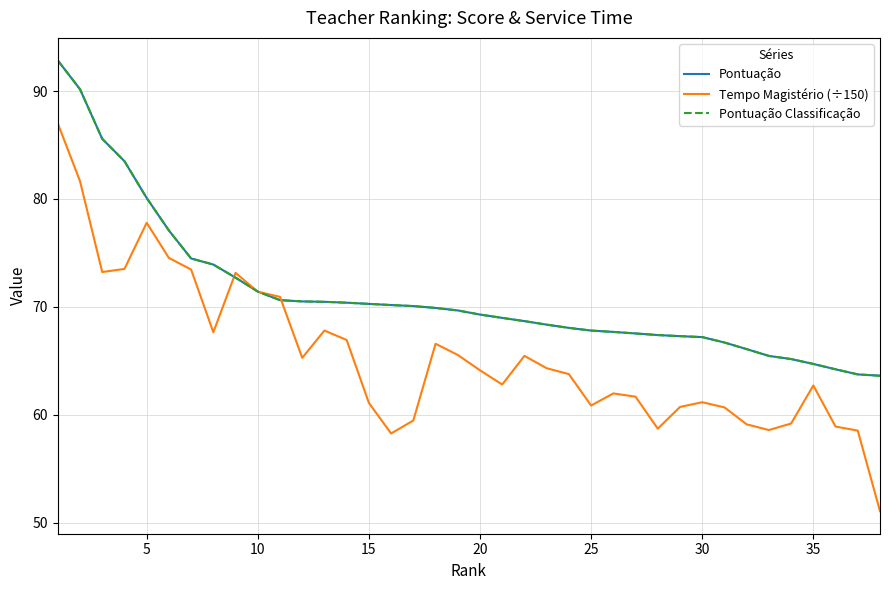

Does the chart have visible grid lines?

Yes